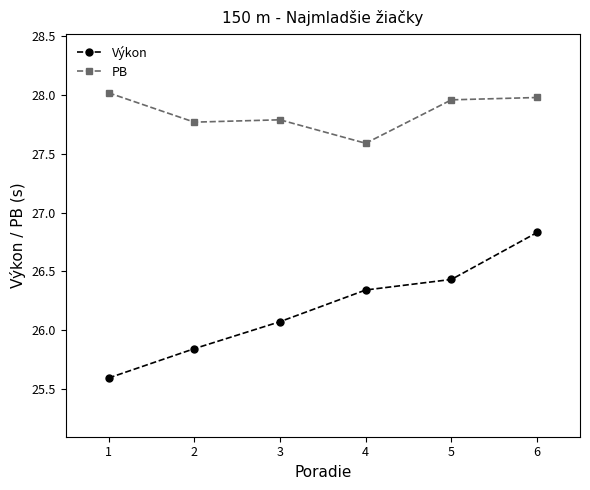

True or false: Výkon has more than 0 points higher than both neighbors.

False